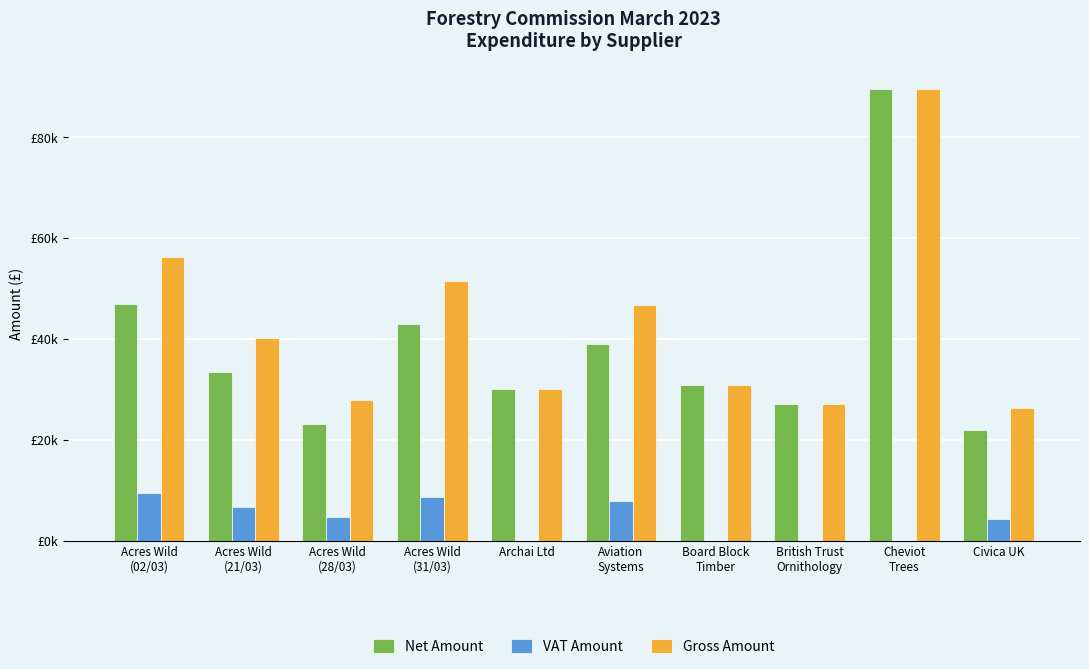

True or false: Net Amount has a value of 44069.2 at Board Block
Timber.

False